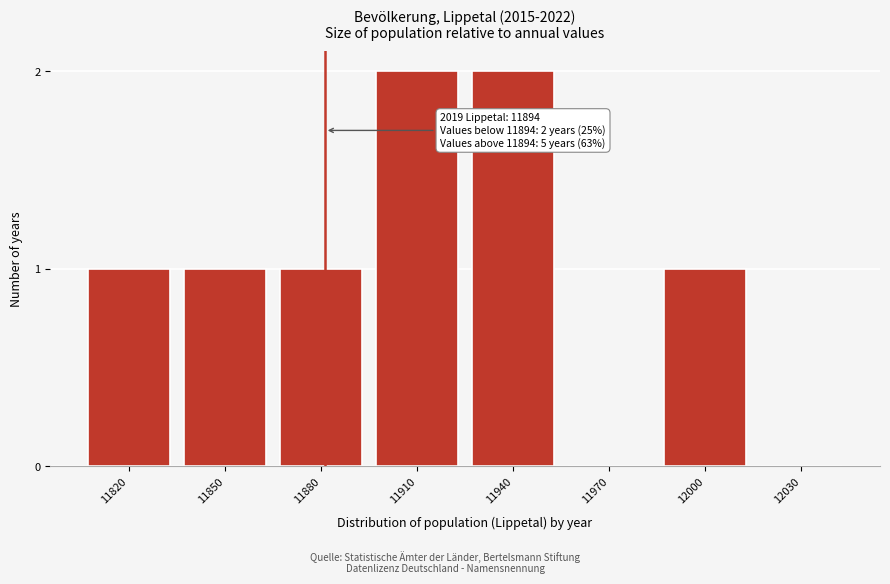

Reading left to right, what are all the values shown in this chart?

11820=1	11850=1	11880=1	11910=2	11940=2	11970=0	12000=1	12030=0